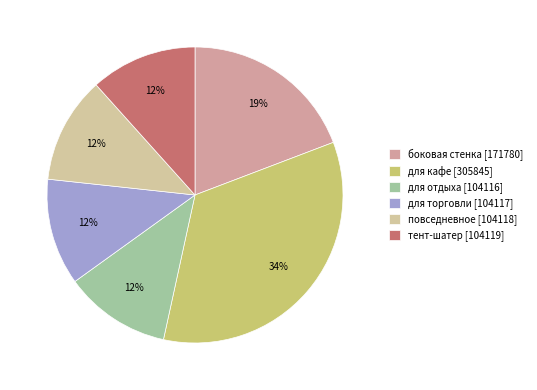

To the nearest percent, what percentage of the pie is повседневное?

12%